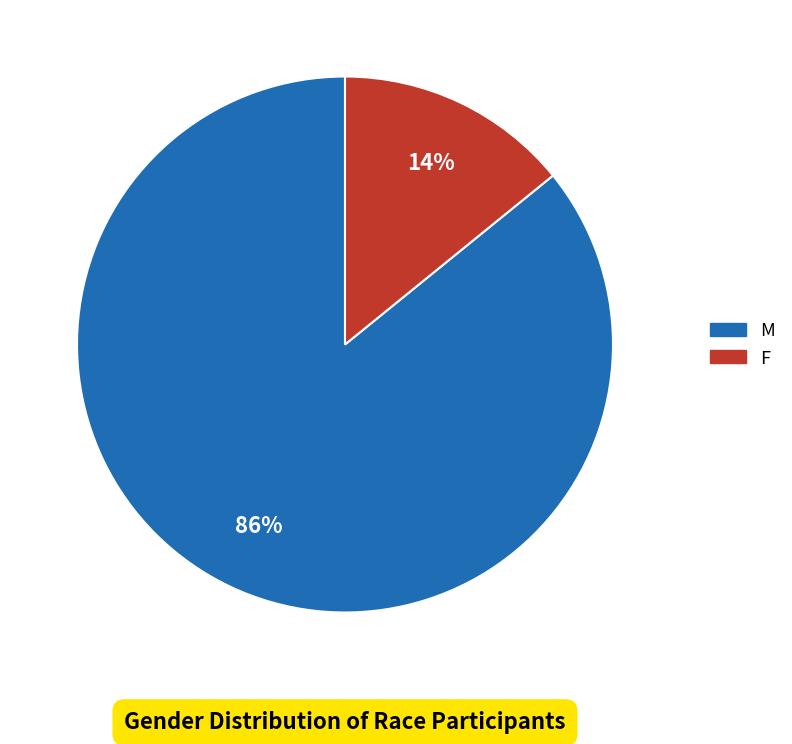

Does F account for over 50% of the chart?

No